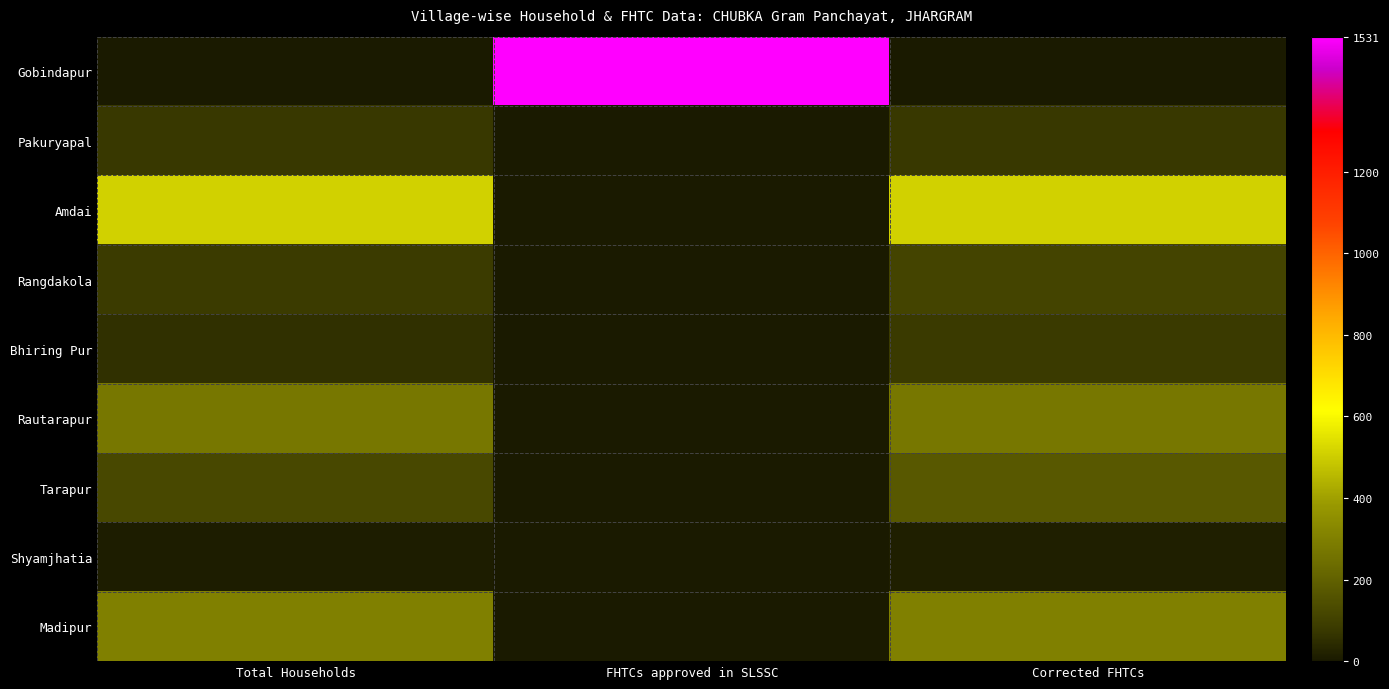

Which series has the widest spread of values?

Gobindapur